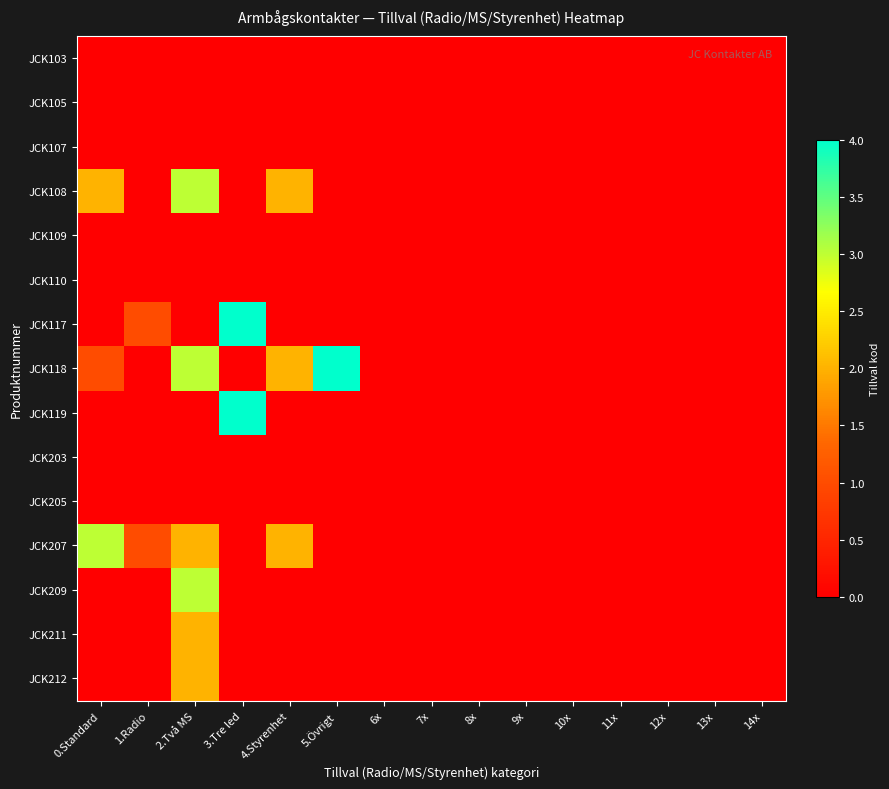

Reading left to right, extract all data points from this chart.

JCK103: 0.Standard=0	1.Radio=0	2.Två MS=0	3.Tre led=0	4.Styrenhet=0	5.Övrigt=0	6x=0	7x=0	8x=0	9x=0	10x=0	11x=0	12x=0	13x=0	14x=0
JCK105: 0.Standard=0	1.Radio=0	2.Två MS=0	3.Tre led=0	4.Styrenhet=0	5.Övrigt=0	6x=0	7x=0	8x=0	9x=0	10x=0	11x=0	12x=0	13x=0	14x=0
JCK107: 0.Standard=0	1.Radio=0	2.Två MS=0	3.Tre led=0	4.Styrenhet=0	5.Övrigt=0	6x=0	7x=0	8x=0	9x=0	10x=0	11x=0	12x=0	13x=0	14x=0
JCK108: 0.Standard=2	1.Radio=0	2.Två MS=3	3.Tre led=0	4.Styrenhet=2	5.Övrigt=0	6x=0	7x=0	8x=0	9x=0	10x=0	11x=0	12x=0	13x=0	14x=0
JCK109: 0.Standard=0	1.Radio=0	2.Två MS=0	3.Tre led=0	4.Styrenhet=0	5.Övrigt=0	6x=0	7x=0	8x=0	9x=0	10x=0	11x=0	12x=0	13x=0	14x=0
JCK110: 0.Standard=0	1.Radio=0	2.Två MS=0	3.Tre led=0	4.Styrenhet=0	5.Övrigt=0	6x=0	7x=0	8x=0	9x=0	10x=0	11x=0	12x=0	13x=0	14x=0
JCK117: 0.Standard=0	1.Radio=1	2.Två MS=0	3.Tre led=4	4.Styrenhet=0	5.Övrigt=0	6x=0	7x=0	8x=0	9x=0	10x=0	11x=0	12x=0	13x=0	14x=0
JCK118: 0.Standard=1	1.Radio=0	2.Två MS=3	3.Tre led=0	4.Styrenhet=2	5.Övrigt=4	6x=0	7x=0	8x=0	9x=0	10x=0	11x=0	12x=0	13x=0	14x=0
JCK119: 0.Standard=0	1.Radio=0	2.Två MS=0	3.Tre led=4	4.Styrenhet=0	5.Övrigt=0	6x=0	7x=0	8x=0	9x=0	10x=0	11x=0	12x=0	13x=0	14x=0
JCK203: 0.Standard=0	1.Radio=0	2.Två MS=0	3.Tre led=0	4.Styrenhet=0	5.Övrigt=0	6x=0	7x=0	8x=0	9x=0	10x=0	11x=0	12x=0	13x=0	14x=0
JCK205: 0.Standard=0	1.Radio=0	2.Två MS=0	3.Tre led=0	4.Styrenhet=0	5.Övrigt=0	6x=0	7x=0	8x=0	9x=0	10x=0	11x=0	12x=0	13x=0	14x=0
JCK207: 0.Standard=3	1.Radio=1	2.Två MS=2	3.Tre led=0	4.Styrenhet=2	5.Övrigt=0	6x=0	7x=0	8x=0	9x=0	10x=0	11x=0	12x=0	13x=0	14x=0
JCK209: 0.Standard=0	1.Radio=0	2.Två MS=3	3.Tre led=0	4.Styrenhet=0	5.Övrigt=0	6x=0	7x=0	8x=0	9x=0	10x=0	11x=0	12x=0	13x=0	14x=0
JCK211: 0.Standard=0	1.Radio=0	2.Två MS=2	3.Tre led=0	4.Styrenhet=0	5.Övrigt=0	6x=0	7x=0	8x=0	9x=0	10x=0	11x=0	12x=0	13x=0	14x=0
JCK212: 0.Standard=0	1.Radio=0	2.Två MS=2	3.Tre led=0	4.Styrenhet=0	5.Övrigt=0	6x=0	7x=0	8x=0	9x=0	10x=0	11x=0	12x=0	13x=0	14x=0